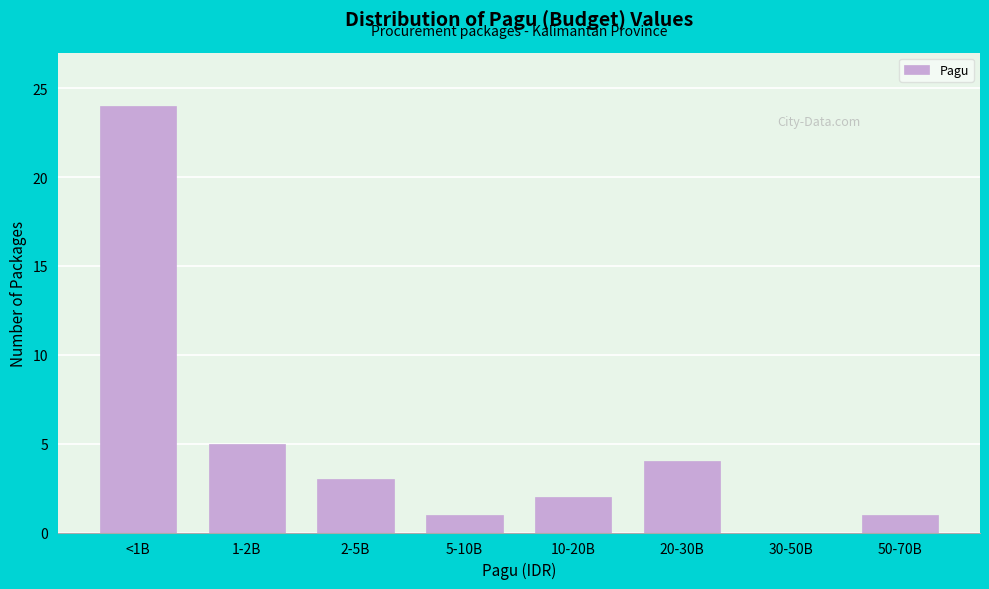

Reading left to right, list all the values displayed in this chart.

<1B=24	1-2B=5	2-5B=3	5-10B=1	10-20B=2	20-30B=4	30-50B=0	50-70B=1